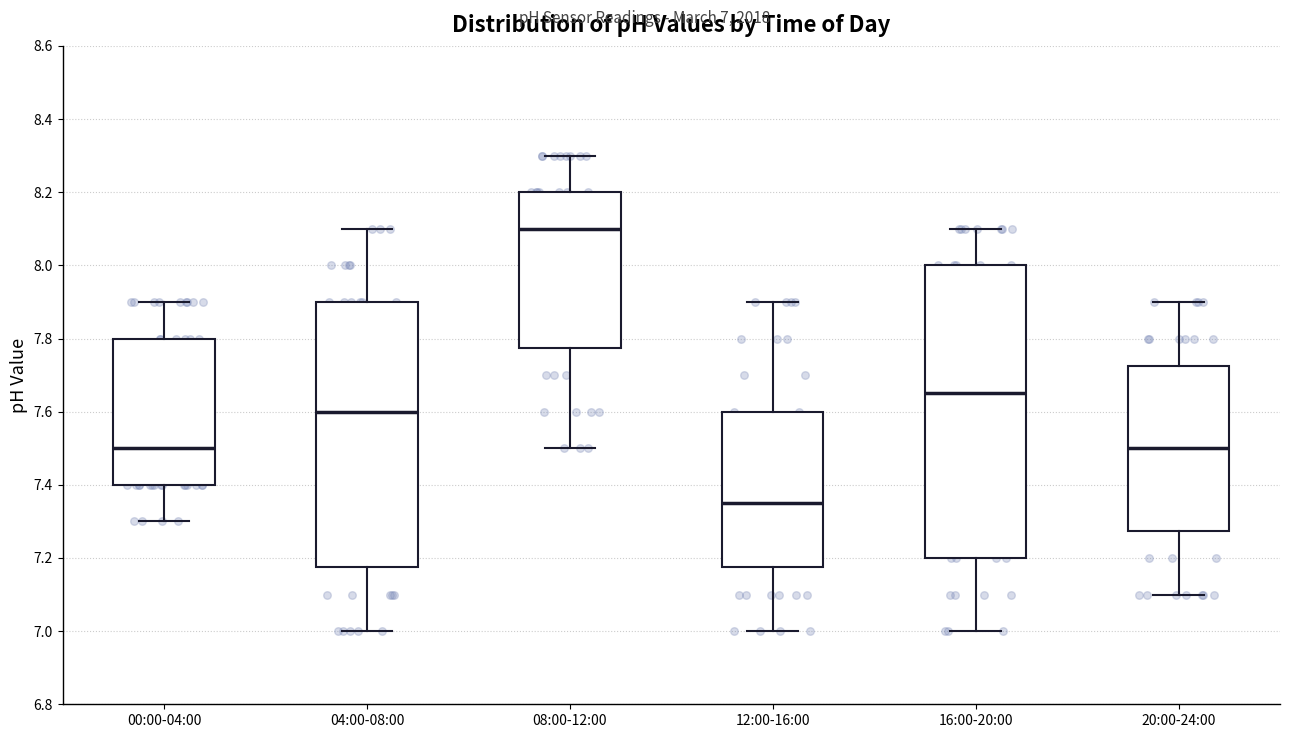

Reading left to right, read every box against the y-axis: the position of its median line, the range the box covers, and the ends of its whiskers. The values are not printed on the chart, so give them approximately, as read against the axis.

00:00-04:00: median 7.50, box 7.40 to 7.80, whiskers 7.30 to 7.90
04:00-08:00: median 7.60, box 7.18 to 7.90, whiskers 7.00 to 8.10
08:00-12:00: median 8.10, box 7.78 to 8.20, whiskers 7.50 to 8.30
12:00-16:00: median 7.36, box 7.18 to 7.60, whiskers 7.00 to 7.90
16:00-20:00: median 7.66, box 7.20 to 8.00, whiskers 7.00 to 8.10
20:00-24:00: median 7.50, box 7.28 to 7.72, whiskers 7.10 to 7.90